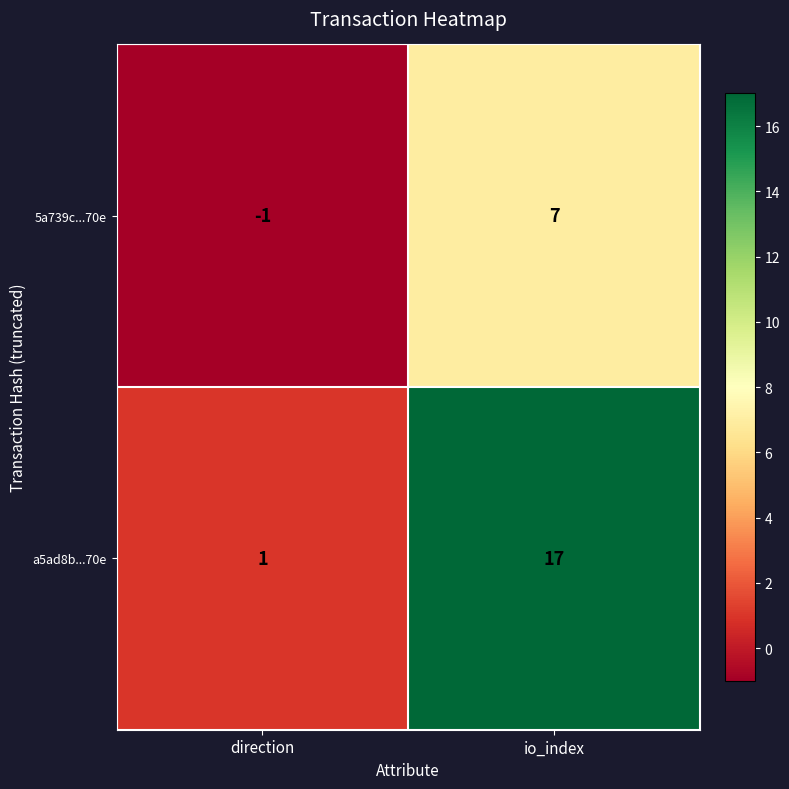

Is it true that 5a739c...70e equals 0 at direction?

False